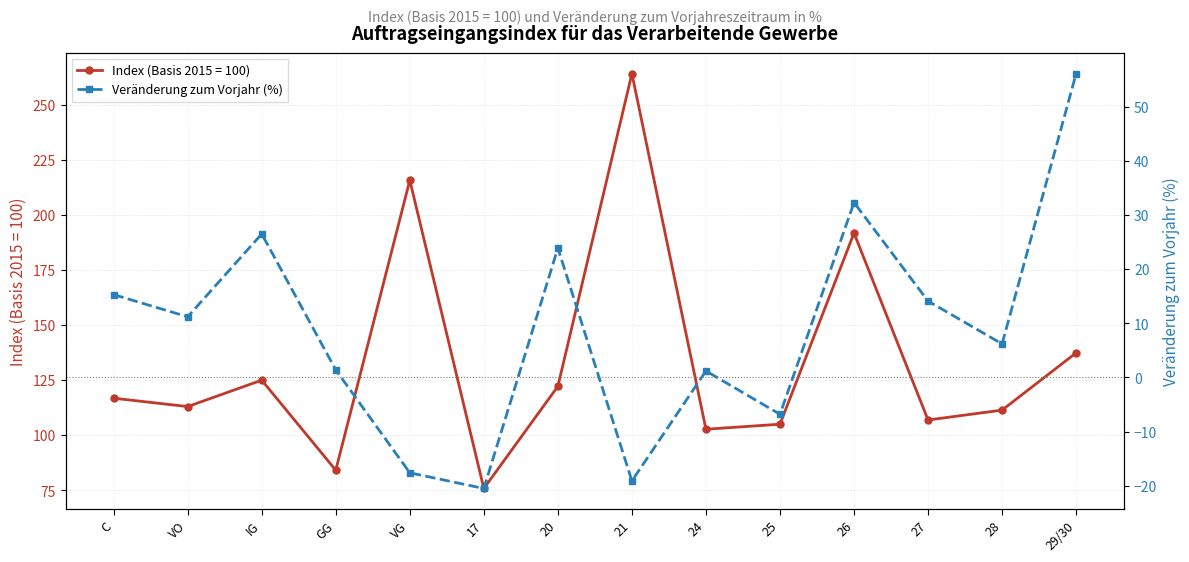

Which has a higher value, 27 or 21?

27